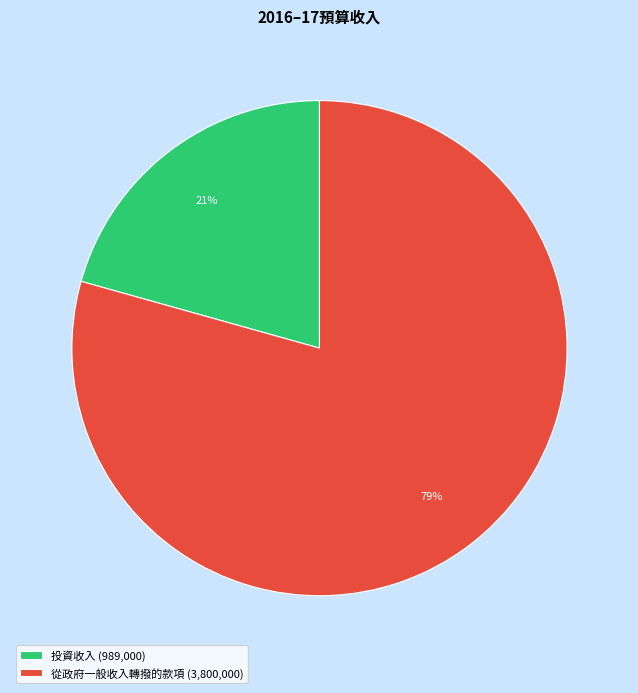

Does any single category account for the majority?

Yes